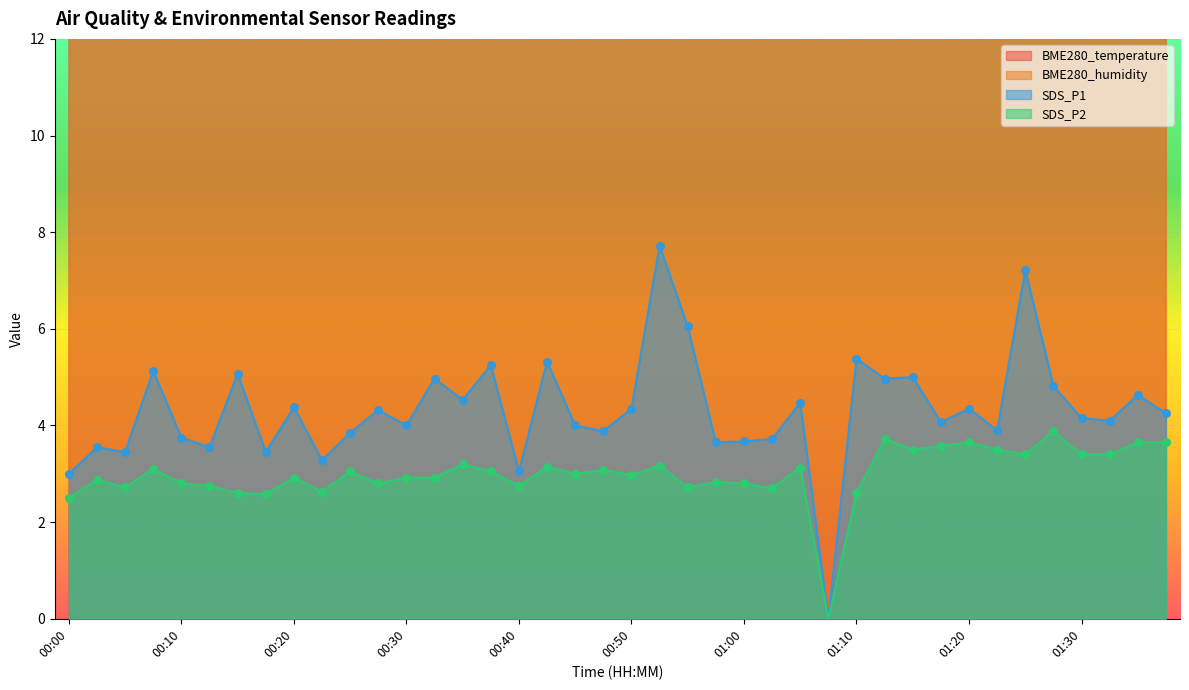

Which series has the largest total across all categories?

BME280_temperature